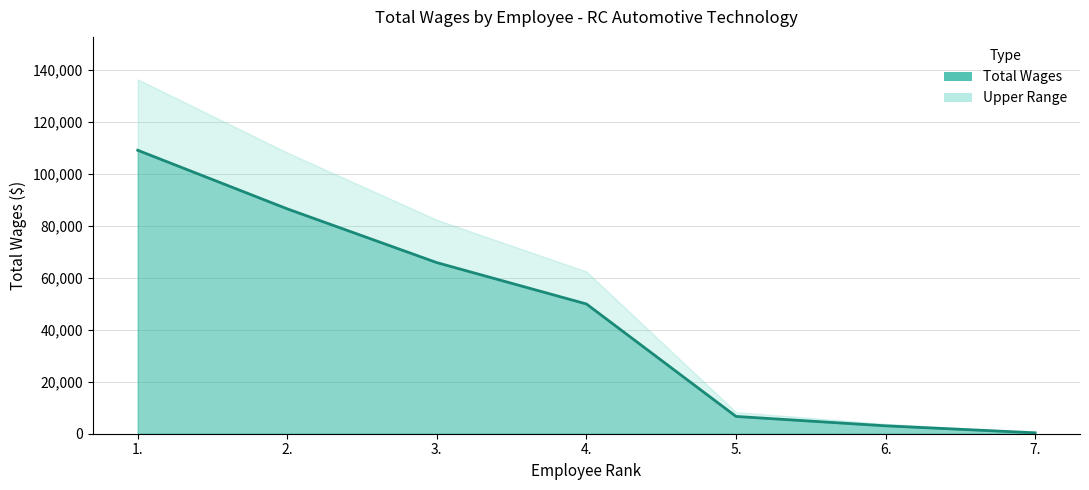

Is it true that the value at 7. is 359?

True